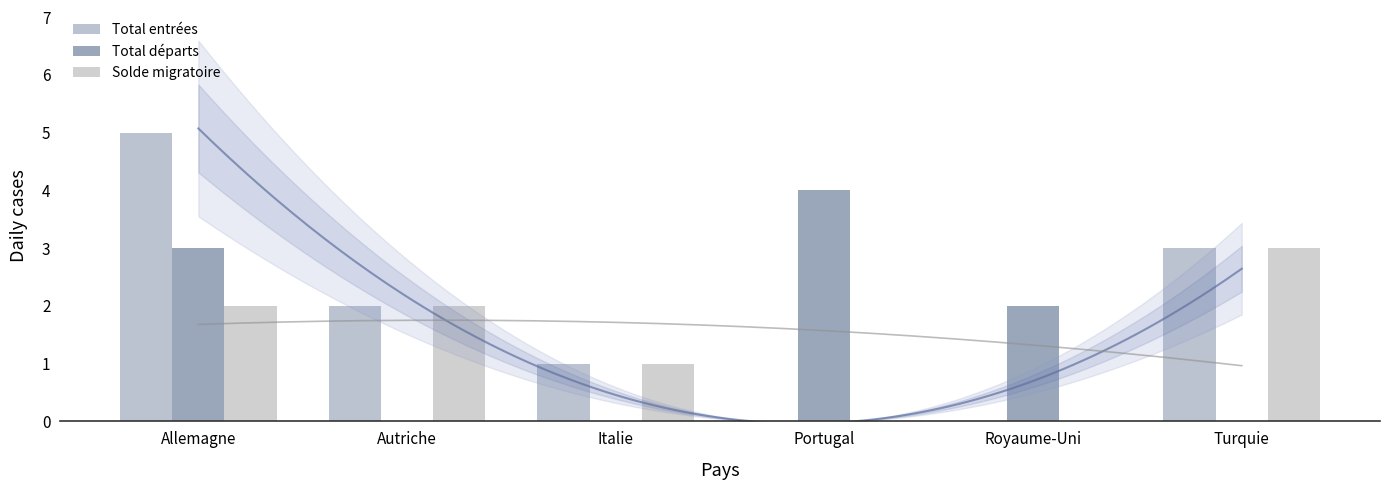

What is the label of the 3rd bar from the right?

Portugal